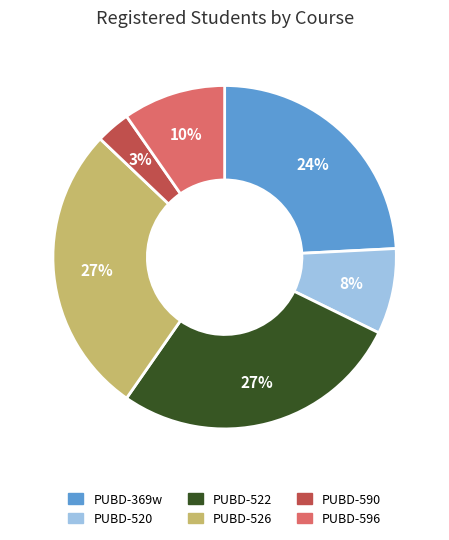

To the nearest percent, what is the combined percentage of PUBD-590 and PUBD-369w?

27%